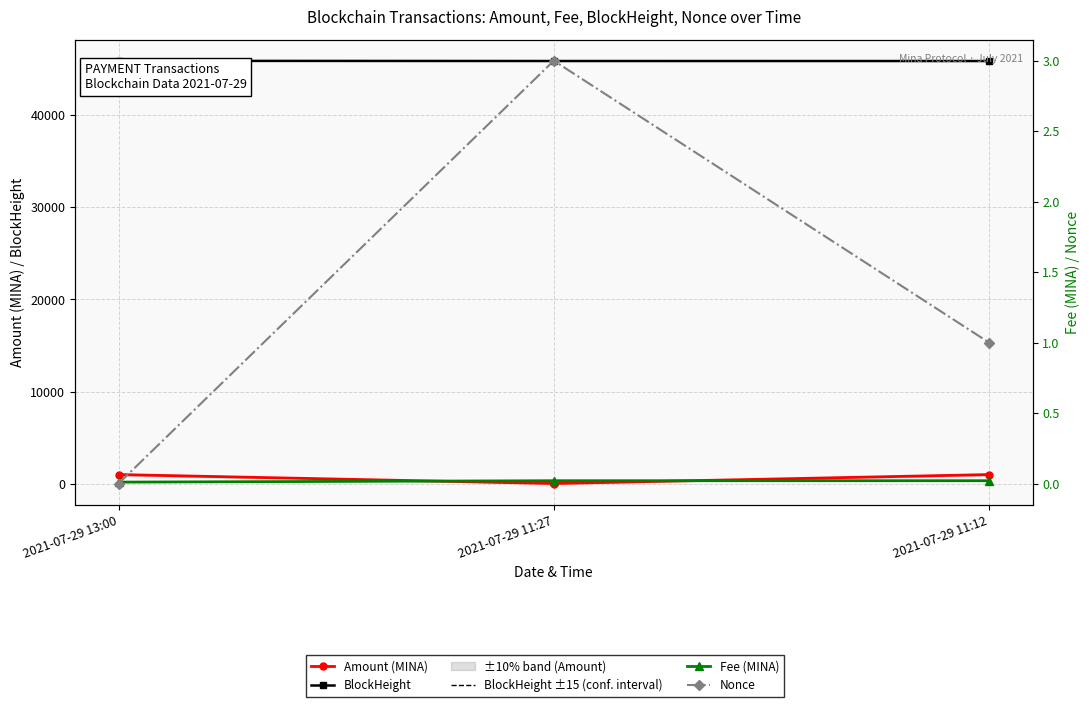

How many lines are shown in the chart?

5